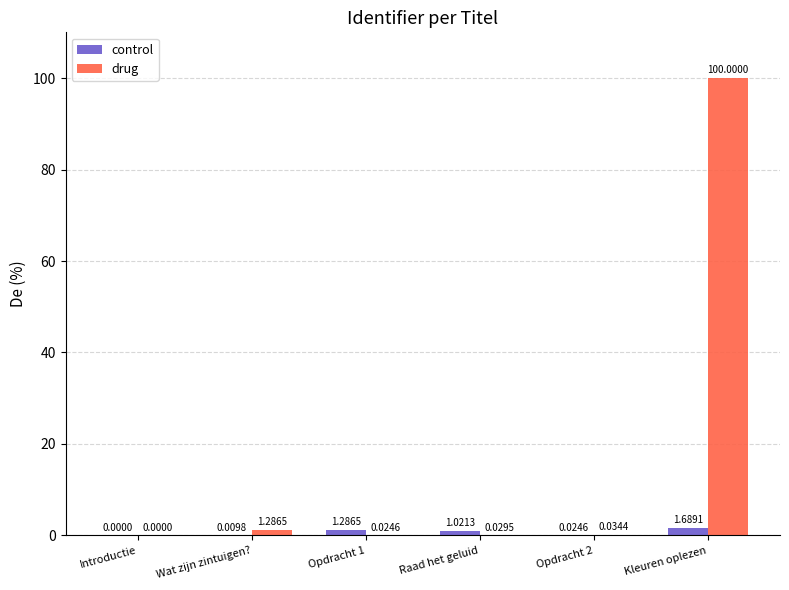

What is the sum of the drug values at Opdracht 2 and Kleuren oplezen?

100.0